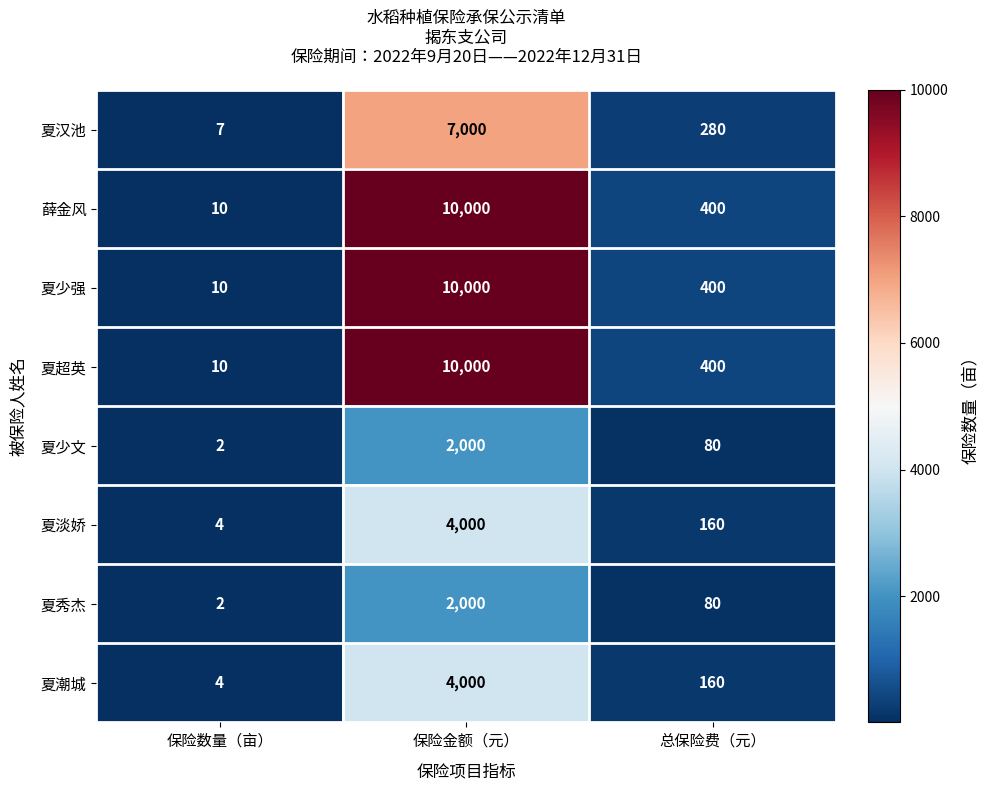

What is the difference between the highest and lowest values at 保险金额（元）?

8000